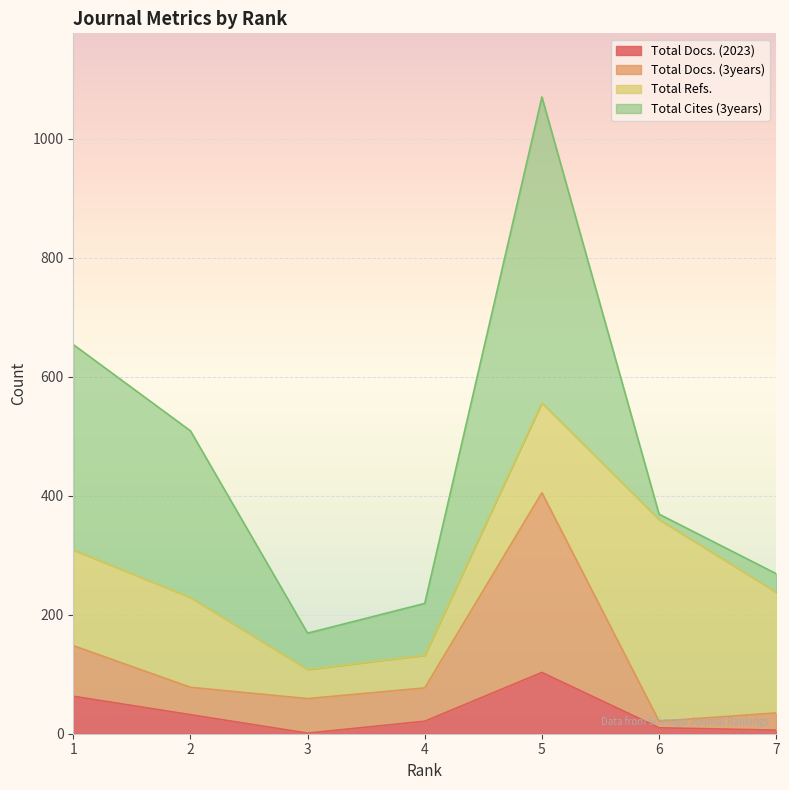

True or false: Total Docs. (3years) has more than 1 points higher than both neighbors.

False